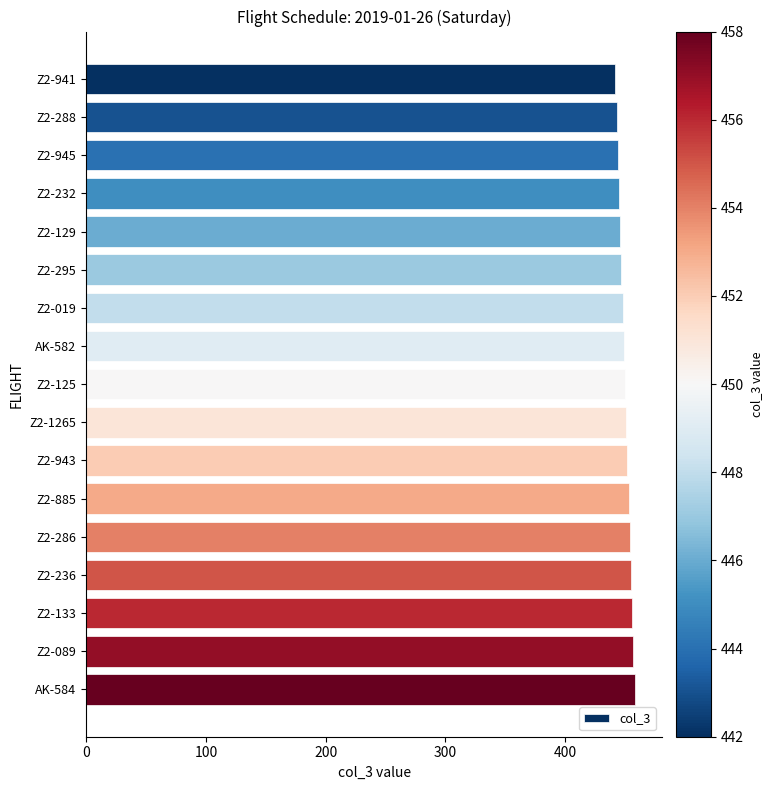

What is the difference between the maximum and minimum values?

16